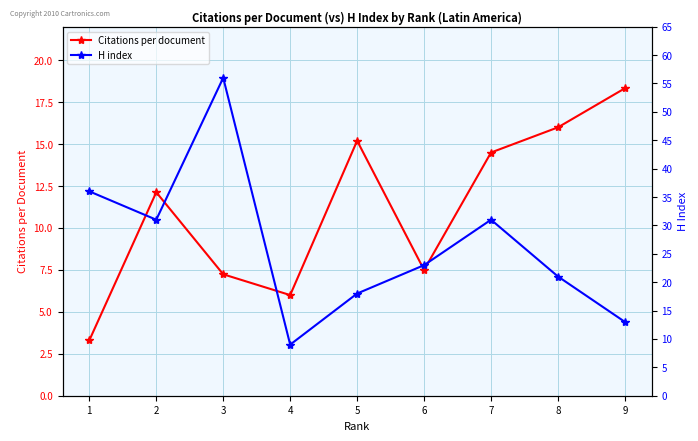

Is the value of Citations per document at 7 greater than the value of H index at 5?

No